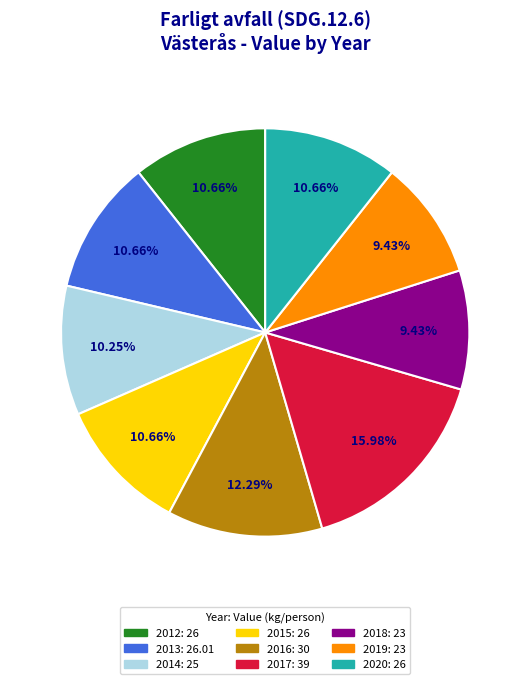

To the nearest percent, what percentage of the pie is 2017?

16%